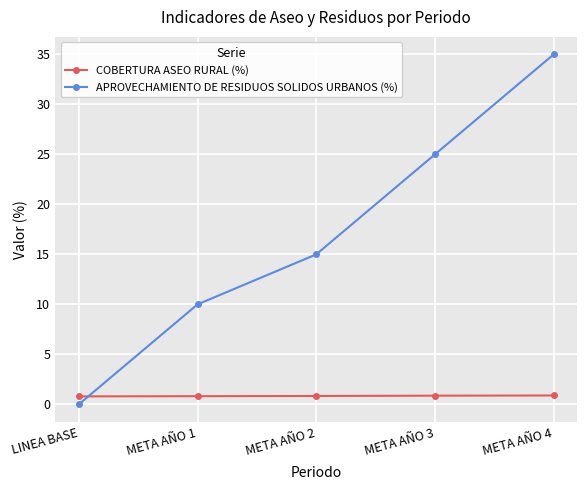

What is the maximum value for COBERTURA ASEO RURAL (%)?

0.9